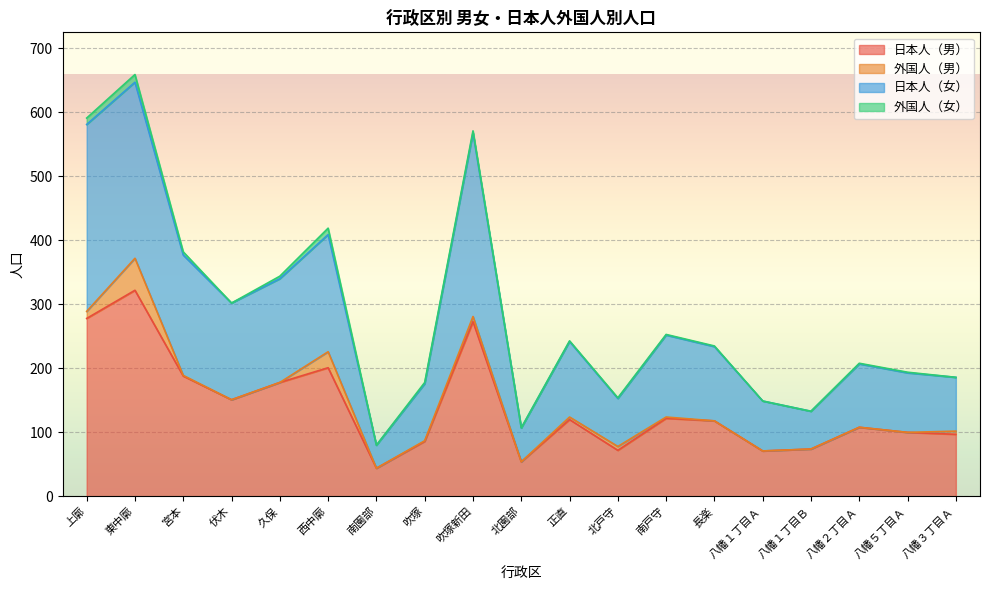

The value of 日本人（女） at 八幡３丁目Ａ is 186. True or false?

True